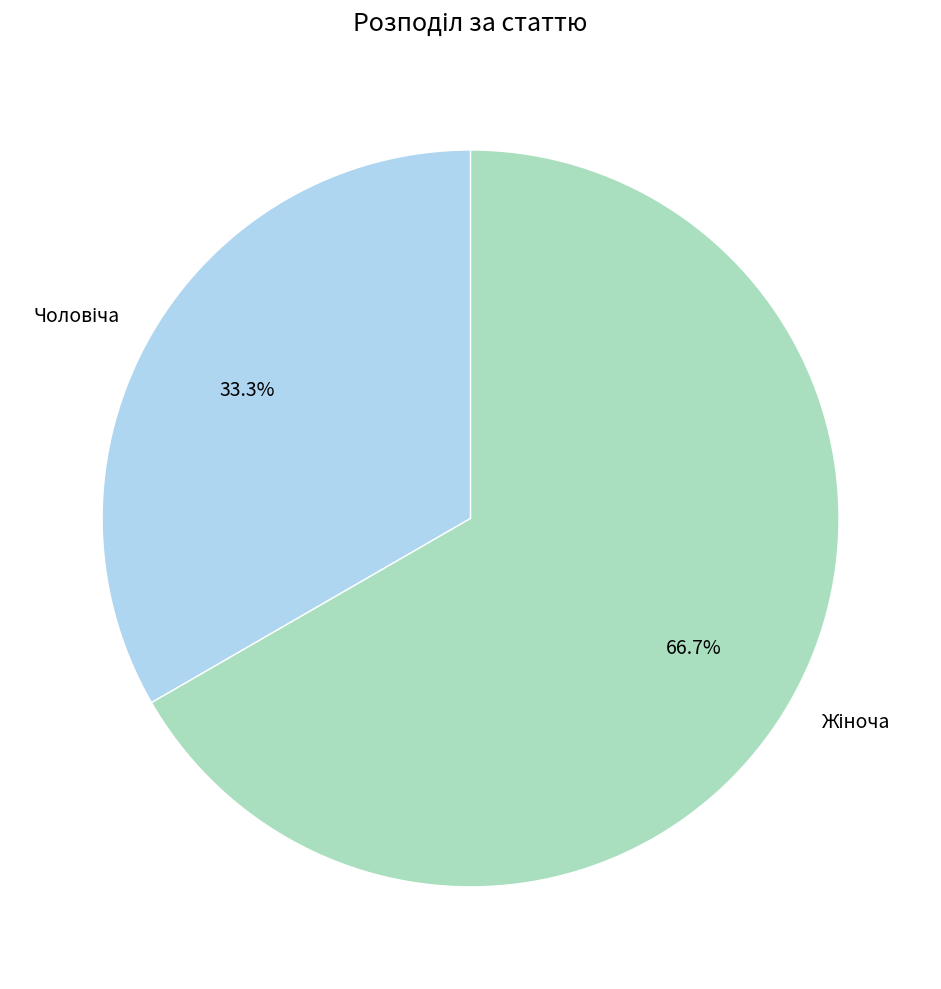

Is there a majority slice in this chart?

Yes